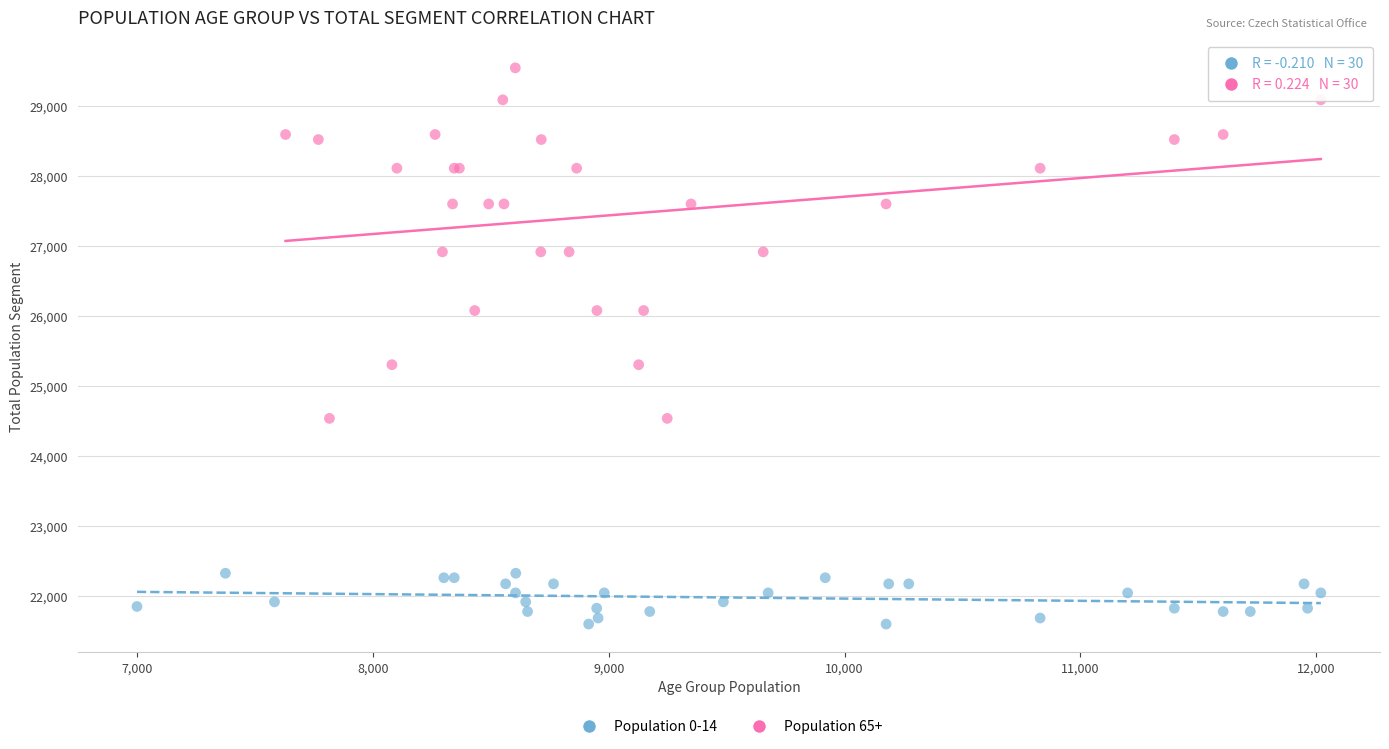

Which series reaches the minimum Y coordinate?

Population 0-14